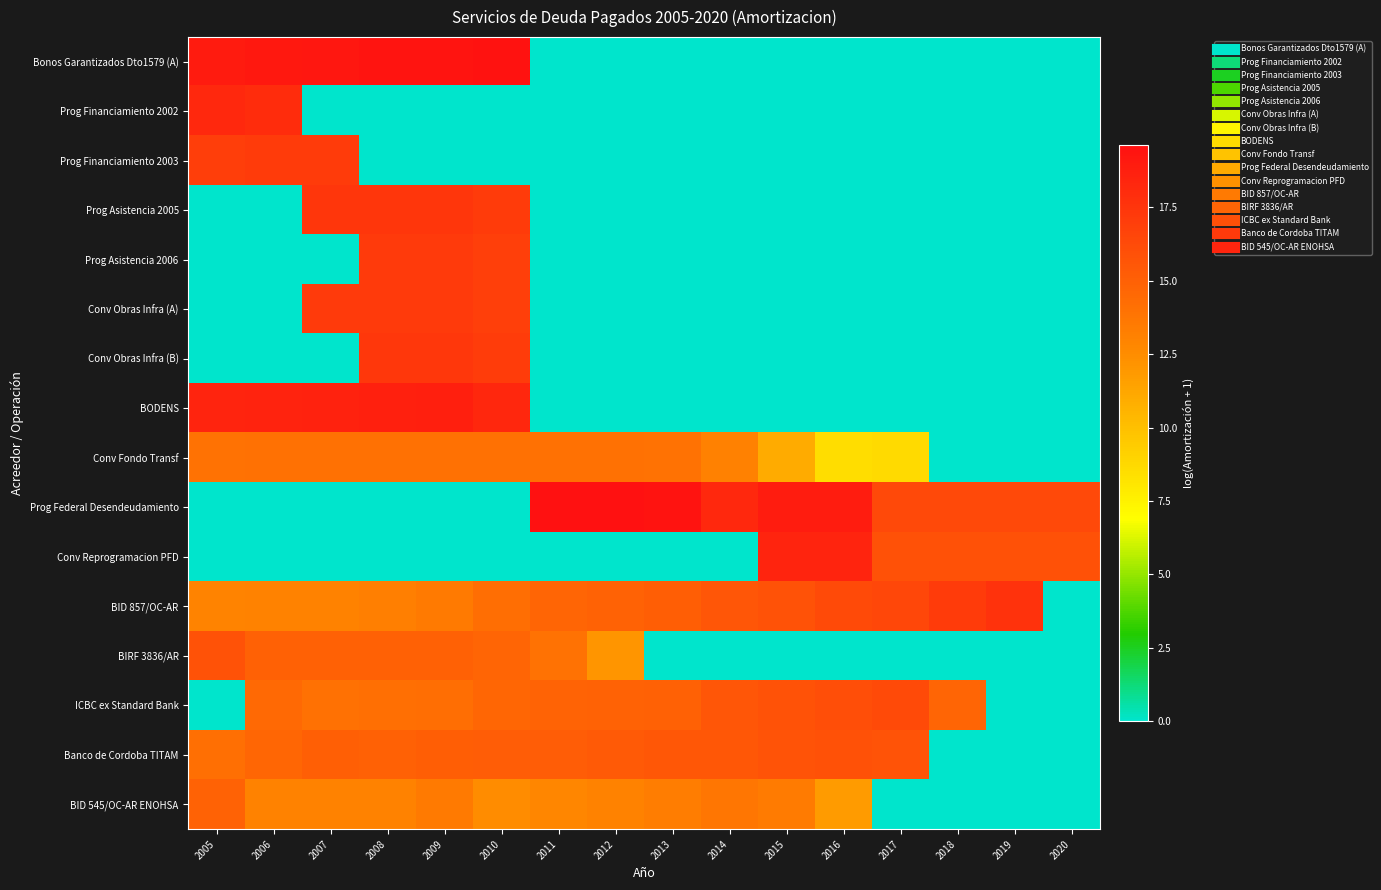

Reading left to right, transcribe all the data shown in this chart.

Bonos Garantizados Dto1579 (A): 2005=19.0	2006=19.1	2007=19.2	2008=19.3	2009=19.4	2010=19.5	2011=0.0	2012=0.0	2013=0.0	2014=0.0	2015=0.0	2016=0.0	2017=0.0	2018=0.0	2019=0.0	2020=0.0
Prog Financiamiento 2002: 2005=18.2	2006=18.0	2007=0.0	2008=0.0	2009=0.0	2010=0.0	2011=0.0	2012=0.0	2013=0.0	2014=0.0	2015=0.0	2016=0.0	2017=0.0	2018=0.0	2019=0.0	2020=0.0
Prog Financiamiento 2003: 2005=17.0	2006=17.1	2007=17.2	2008=0.0	2009=0.0	2010=0.0	2011=0.0	2012=0.0	2013=0.0	2014=0.0	2015=0.0	2016=0.0	2017=0.0	2018=0.0	2019=0.0	2020=0.0
Prog Asistencia 2005: 2005=0.0	2006=0.0	2007=17.5	2008=17.5	2009=17.5	2010=17.1	2011=0.0	2012=0.0	2013=0.0	2014=0.0	2015=0.0	2016=0.0	2017=0.0	2018=0.0	2019=0.0	2020=0.0
Prog Asistencia 2006: 2005=0.0	2006=0.0	2007=0.0	2008=17.2	2009=17.2	2010=16.9	2011=0.0	2012=0.0	2013=0.0	2014=0.0	2015=0.0	2016=0.0	2017=0.0	2018=0.0	2019=0.0	2020=0.0
Conv Obras Infra (A): 2005=0.0	2006=0.0	2007=17.2	2008=17.2	2009=17.2	2010=16.9	2011=0.0	2012=0.0	2013=0.0	2014=0.0	2015=0.0	2016=0.0	2017=0.0	2018=0.0	2019=0.0	2020=0.0
Conv Obras Infra (B): 2005=0.0	2006=0.0	2007=0.0	2008=17.3	2009=17.3	2010=17.0	2011=0.0	2012=0.0	2013=0.0	2014=0.0	2015=0.0	2016=0.0	2017=0.0	2018=0.0	2019=0.0	2020=0.0
BODENS: 2005=18.4	2006=18.5	2007=18.6	2008=18.7	2009=18.8	2010=18.3	2011=0.0	2012=0.0	2013=0.0	2014=0.0	2015=0.0	2016=0.0	2017=0.0	2018=0.0	2019=0.0	2020=0.0
Conv Fondo Transf: 2005=14.0	2006=14.1	2007=14.1	2008=14.1	2009=14.1	2010=14.1	2011=14.1	2012=14.1	2013=14.0	2014=13.1	2015=11.0	2016=8.6	2017=8.7	2018=0.0	2019=0.0	2020=0.0
Prog Federal Desendeudamiento: 2005=0.0	2006=0.0	2007=0.0	2008=0.0	2009=0.0	2010=0.0	2011=19.6	2012=19.6	2013=19.4	2014=18.2	2015=18.9	2016=18.9	2017=16.4	2018=16.4	2019=16.4	2020=16.4
Conv Reprogramacion PFD: 2005=0.0	2006=0.0	2007=0.0	2008=0.0	2009=0.0	2010=0.0	2011=0.0	2012=0.0	2013=0.0	2014=0.0	2015=18.4	2016=18.4	2017=15.9	2018=15.9	2019=15.9	2020=15.9
BID 857/OC-AR: 2005=13.0	2006=13.0	2007=13.1	2008=13.2	2009=13.5	2010=14.2	2011=14.7	2012=14.9	2013=15.2	2014=15.6	2015=15.9	2016=16.3	2017=16.5	2018=17.2	2019=17.7	2020=0.0
BIRF 3836/AR: 2005=15.9	2006=15.0	2007=15.0	2008=15.0	2009=15.0	2010=14.8	2011=14.0	2012=12.0	2013=0.0	2014=0.0	2015=0.0	2016=0.0	2017=0.0	2018=0.0	2019=0.0	2020=0.0
ICBC ex Standard Bank: 2005=0.0	2006=14.6	2007=14.1	2008=14.2	2009=14.2	2010=14.7	2011=14.8	2012=14.9	2013=15.0	2014=15.6	2015=15.8	2016=16.1	2017=16.3	2018=14.7	2019=0.0	2020=0.0
Banco de Cordoba TITAM: 2005=14.1	2006=14.6	2007=15.0	2008=15.0	2009=15.1	2010=15.2	2011=15.2	2012=15.4	2013=15.5	2014=15.5	2015=15.8	2016=15.9	2017=15.7	2018=0.0	2019=0.0	2020=0.0
BID 545/OC-AR ENOHSA: 2005=14.9	2006=13.0	2007=13.1	2008=13.1	2009=13.5	2010=12.6	2011=12.8	2012=13.1	2013=13.4	2014=13.8	2015=13.4	2016=11.8	2017=0.0	2018=0.0	2019=0.0	2020=0.0